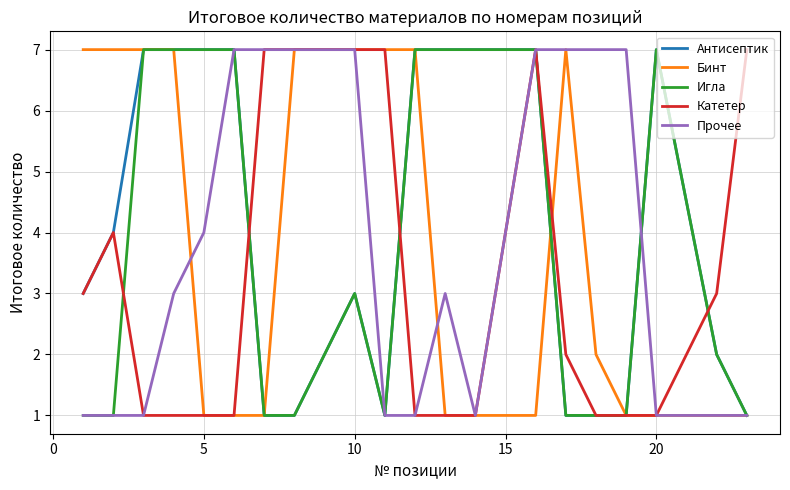

What is the maximum value for Бинт?

7